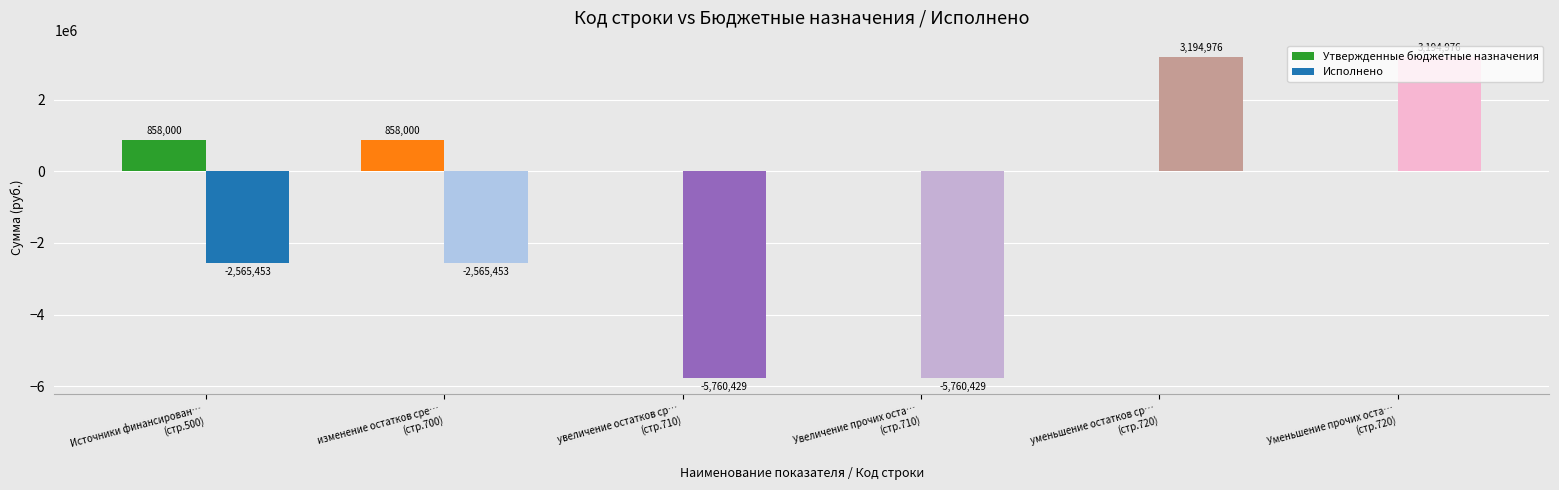

How many positive values does the Утвержденные бюджетные назначения series have?

2